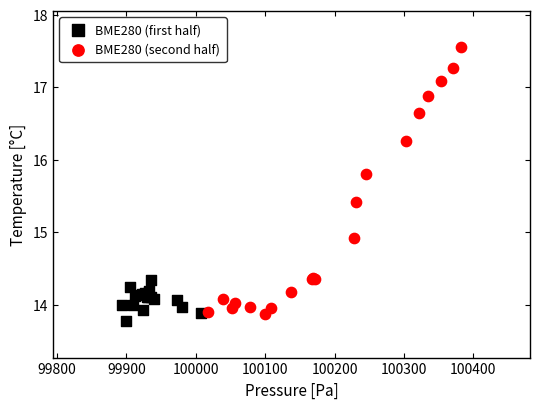

Which series contains the lowest Y value?

BME280 (first half)